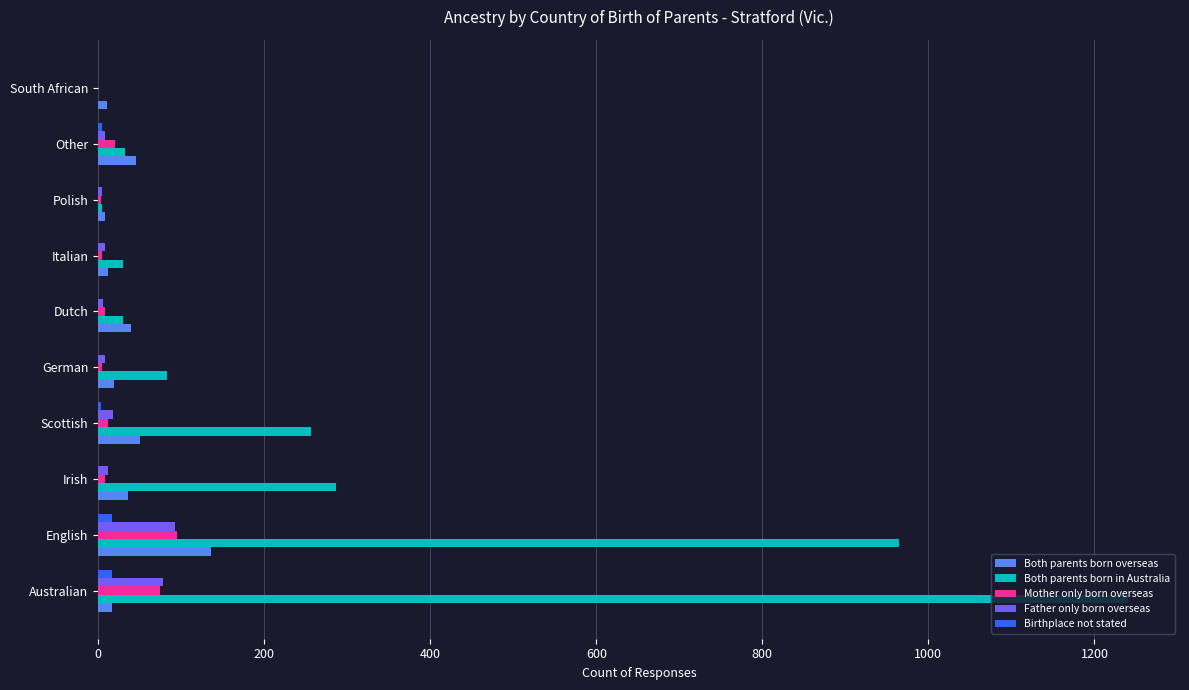

Which series has the largest total across all categories?

Both parents born in Australia